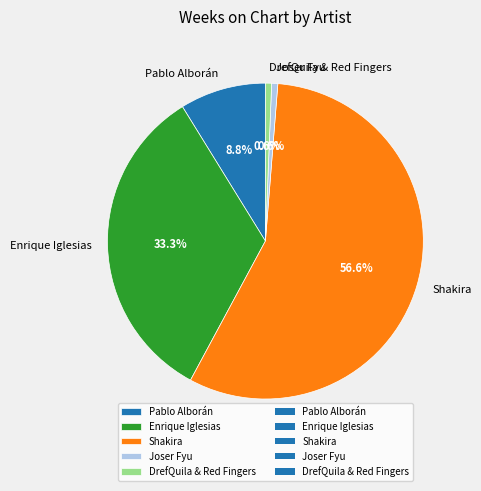

What is the ratio of the value at Shakira to the value at Joser Fyu?

90.0